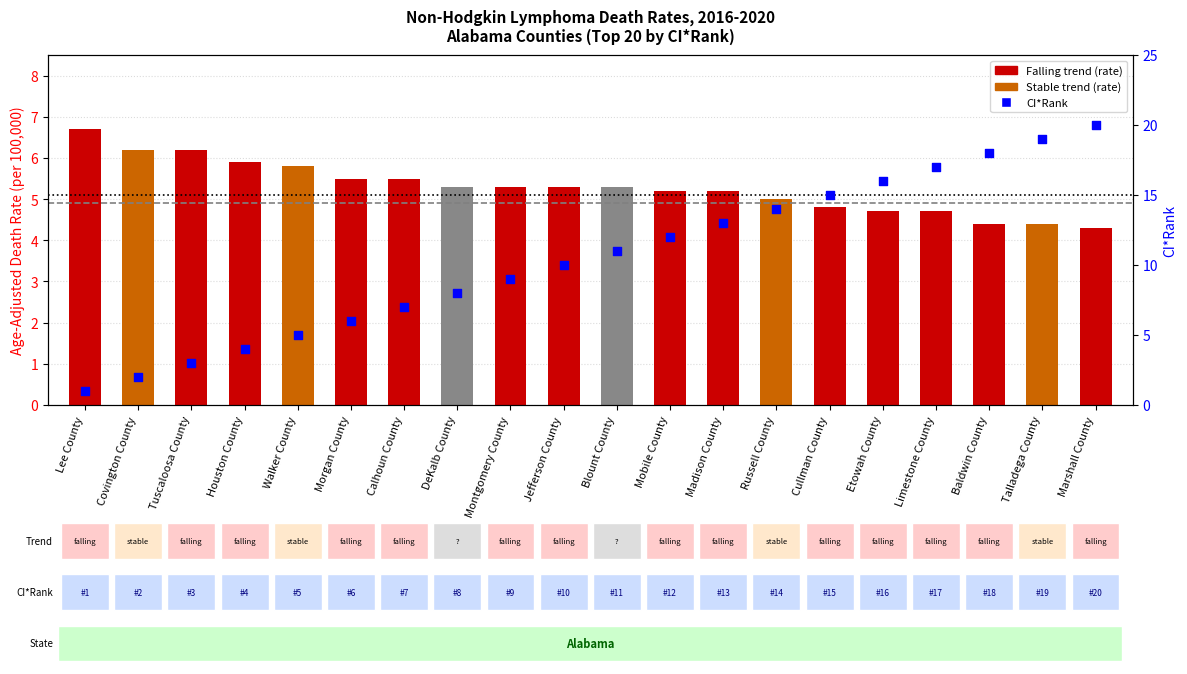

Which series has the largest total across all categories?

ci_rank